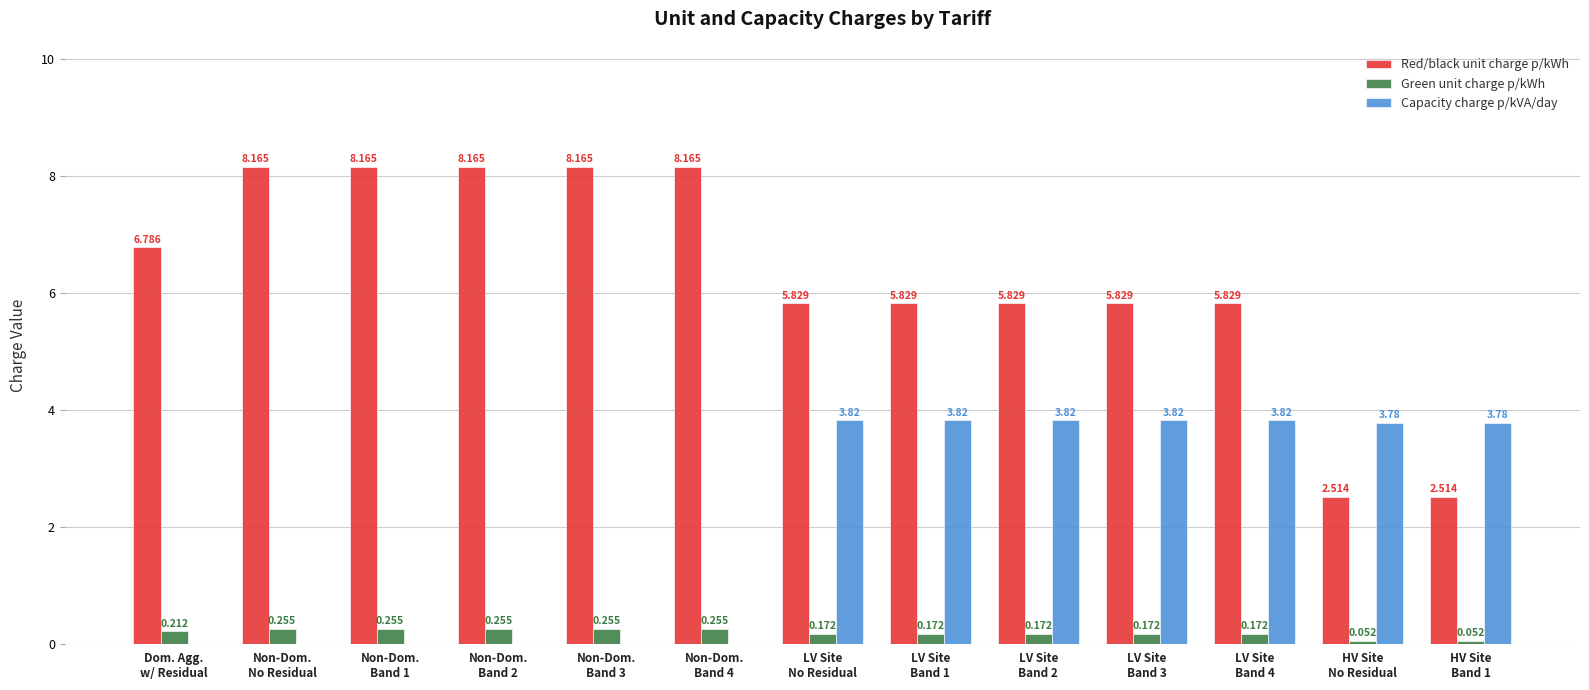

Which series has the largest total across all categories?

Red/black unit charge p/kWh